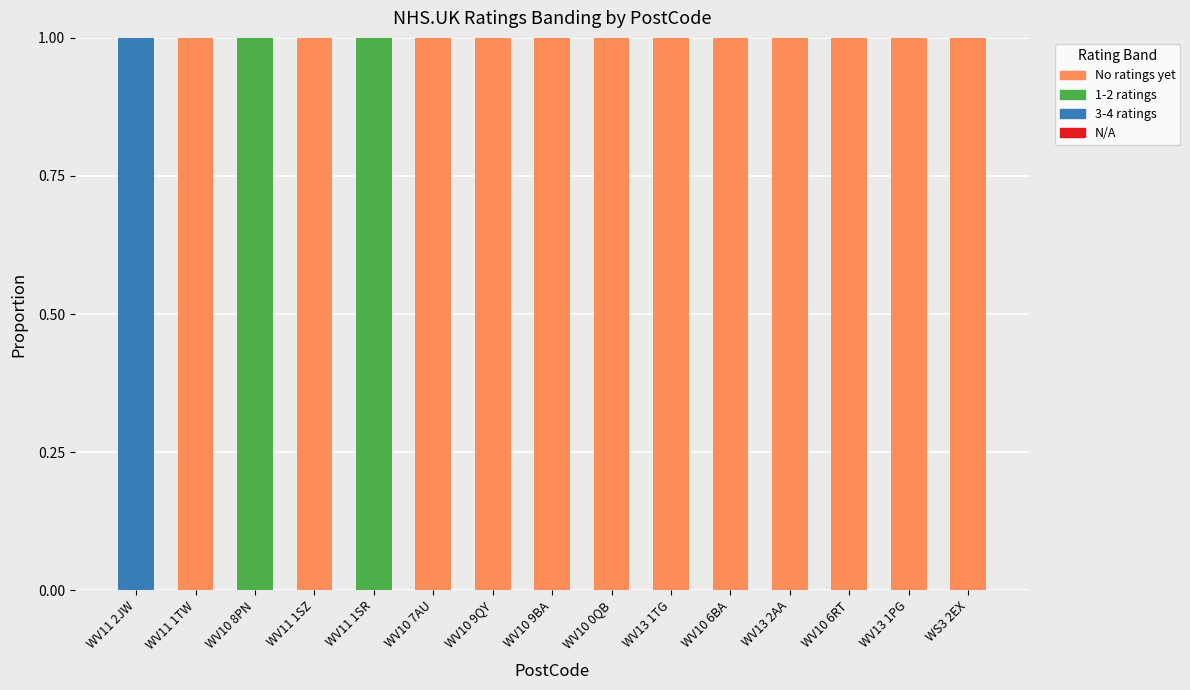

What is the sum of all No ratings yet values?

12